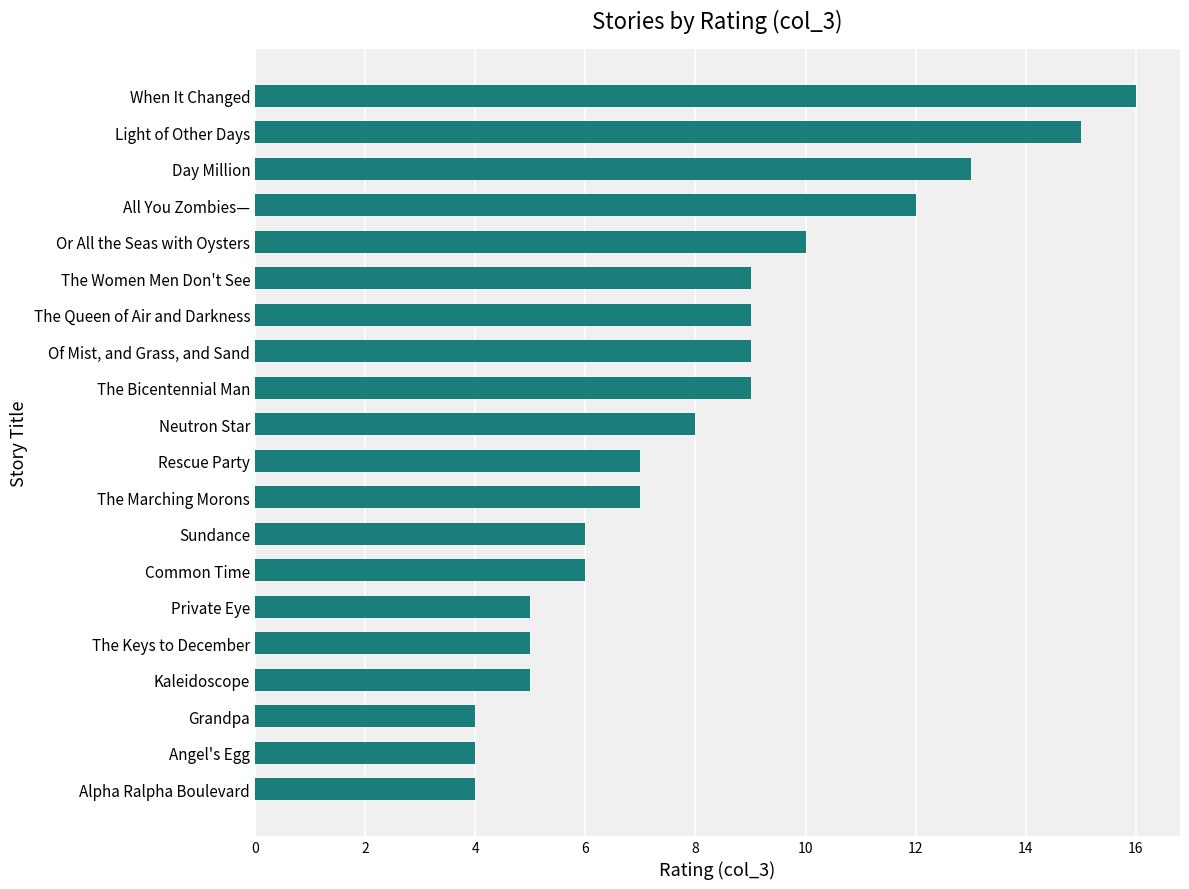

What is the greatest value displayed?

16